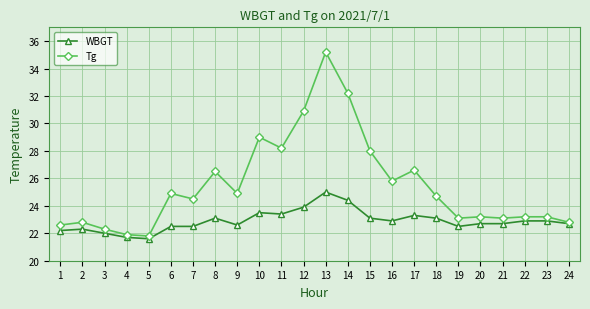

Reading left to right, transcribe all the data shown in this chart.

WBGT: 22.2	22.3	22.0	21.7	21.6	22.5	22.5	23.1	22.6	23.5	23.4	23.9	25.0	24.4	23.1	22.9	23.3	23.1	22.5	22.7	22.7	22.9	22.9	22.7
Tg: 22.6	22.8	22.3	21.9	21.8	24.9	24.5	26.5	24.9	29.0	28.2	30.9	35.2	32.2	28.0	25.8	26.6	24.7	23.1	23.2	23.1	23.2	23.2	22.8